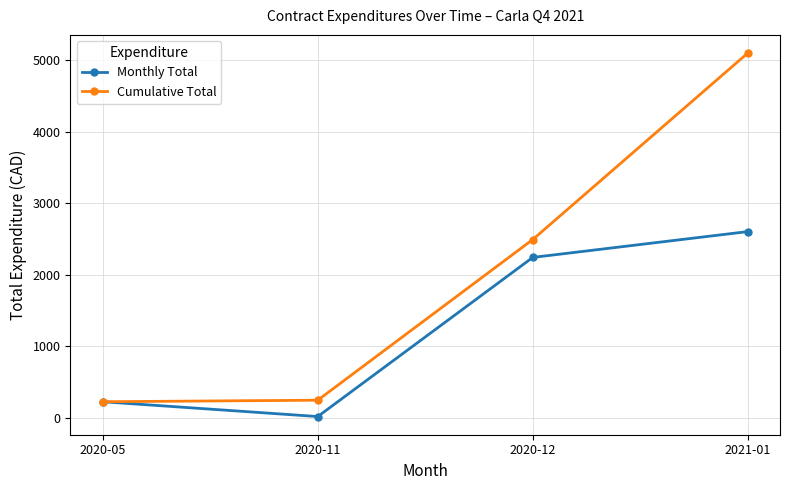

True or false: Cumulative Total has more than 1 interior local peaks.

False